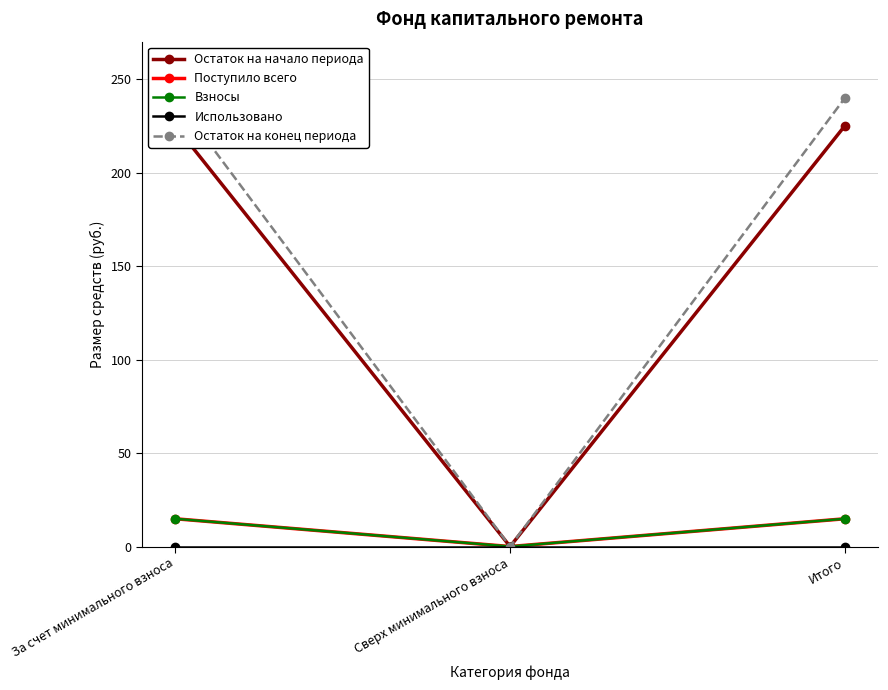

Where does the Остаток на начало периода series first go above 224?

За счет минимального взноса